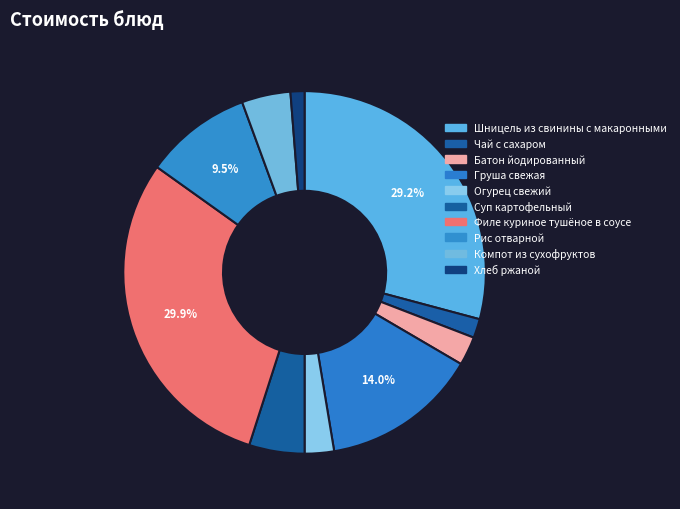

How many slices are in this pie chart?

10